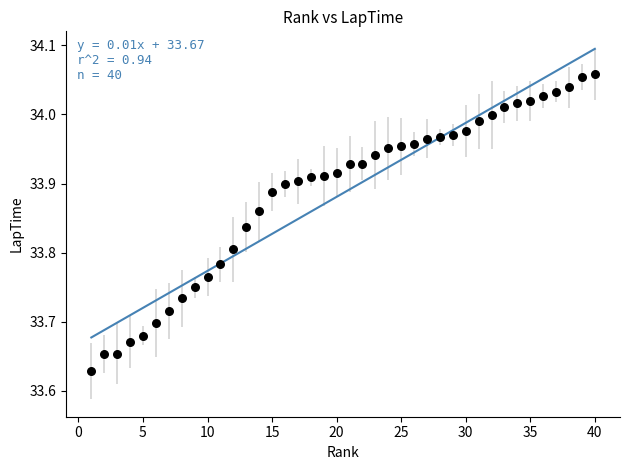

What is the range of X values (max minus min)?

39.0